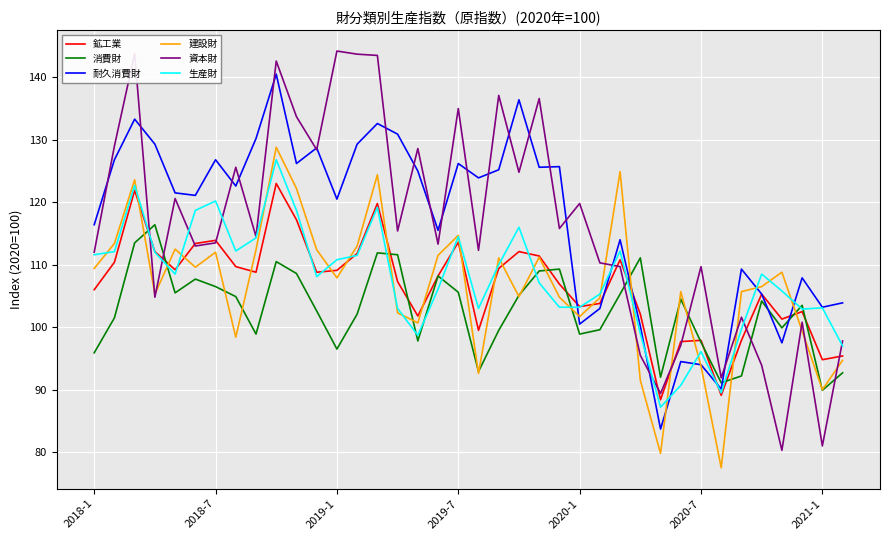

True or false: 耐久消費財 and 生産財 cross at least once.

True